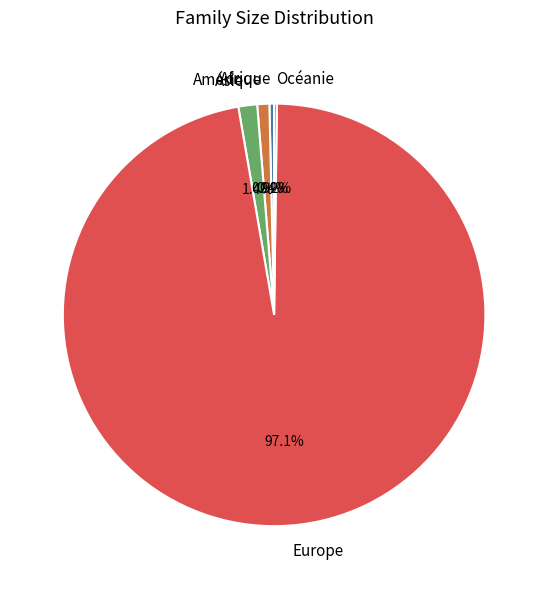

What is the largest slice in the pie chart?

Europe